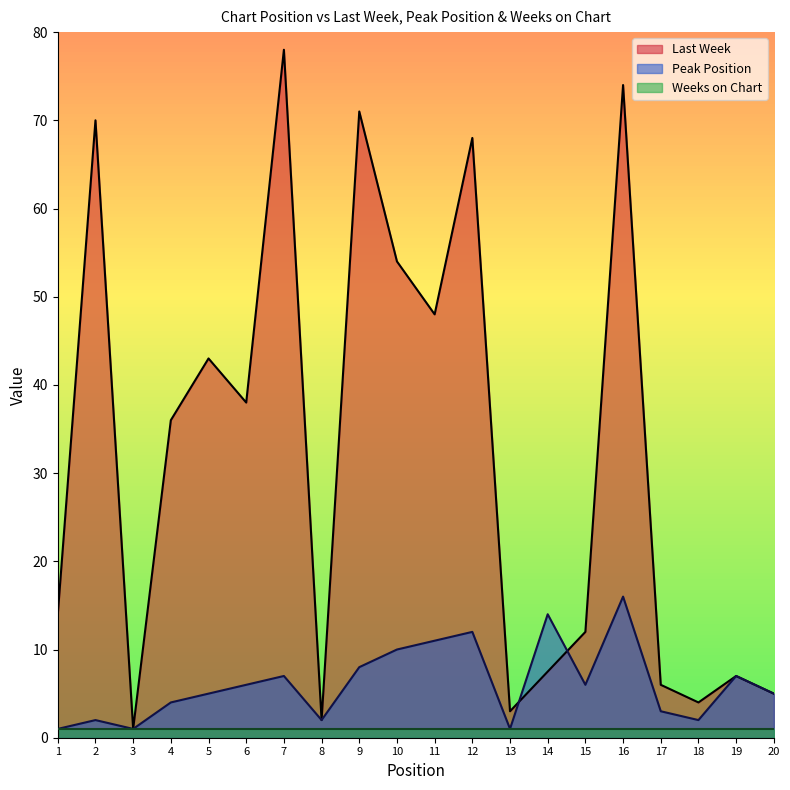

True or false: Weeks on Chart has more than 1 interior local peaks.

False